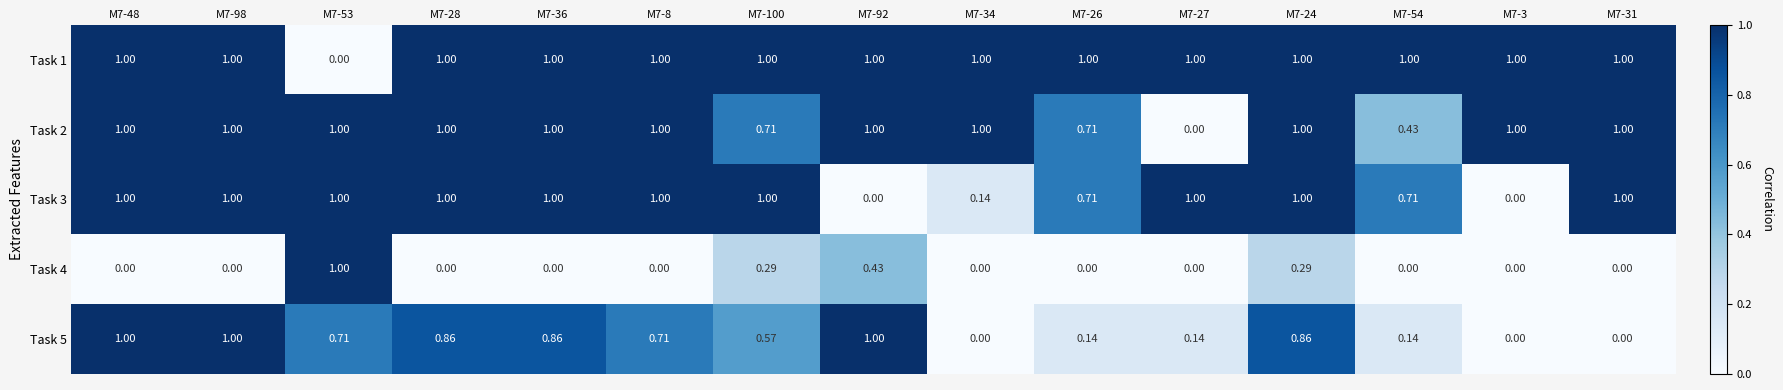

Count the number of categories in the chart.

15